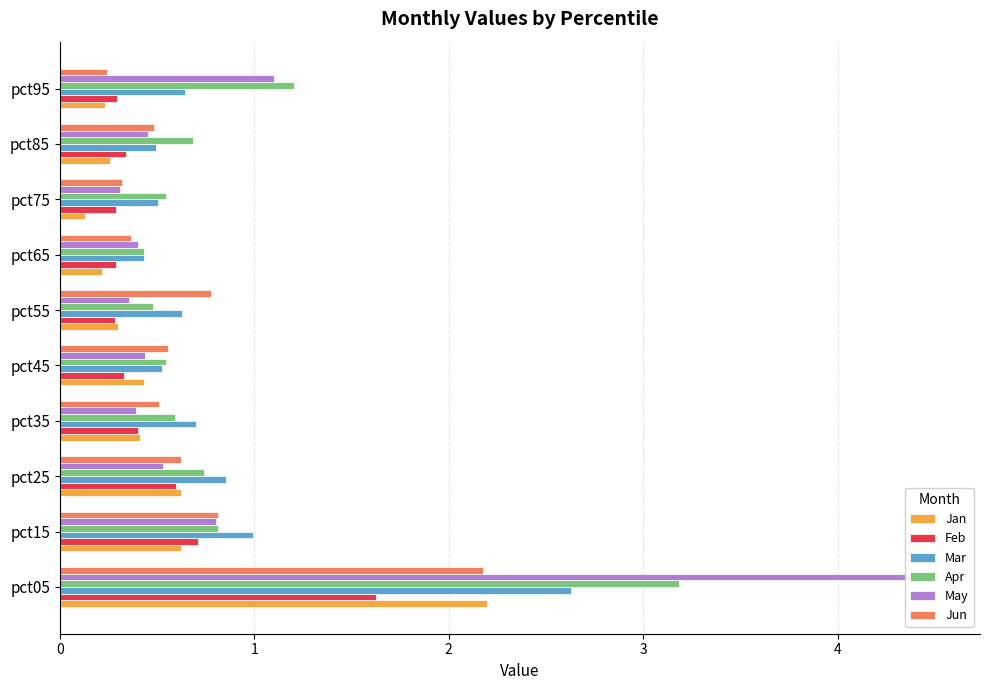

What is the value of the Jan bar at the 6th from the left?

0.3